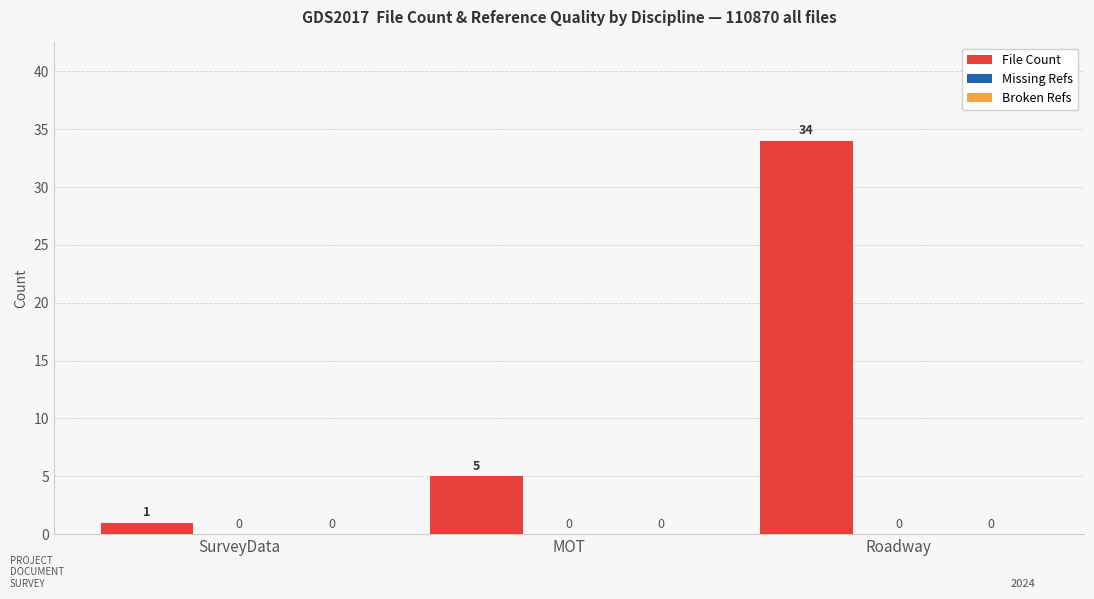

At which category does the chart reach its minimum across all series?

SurveyData